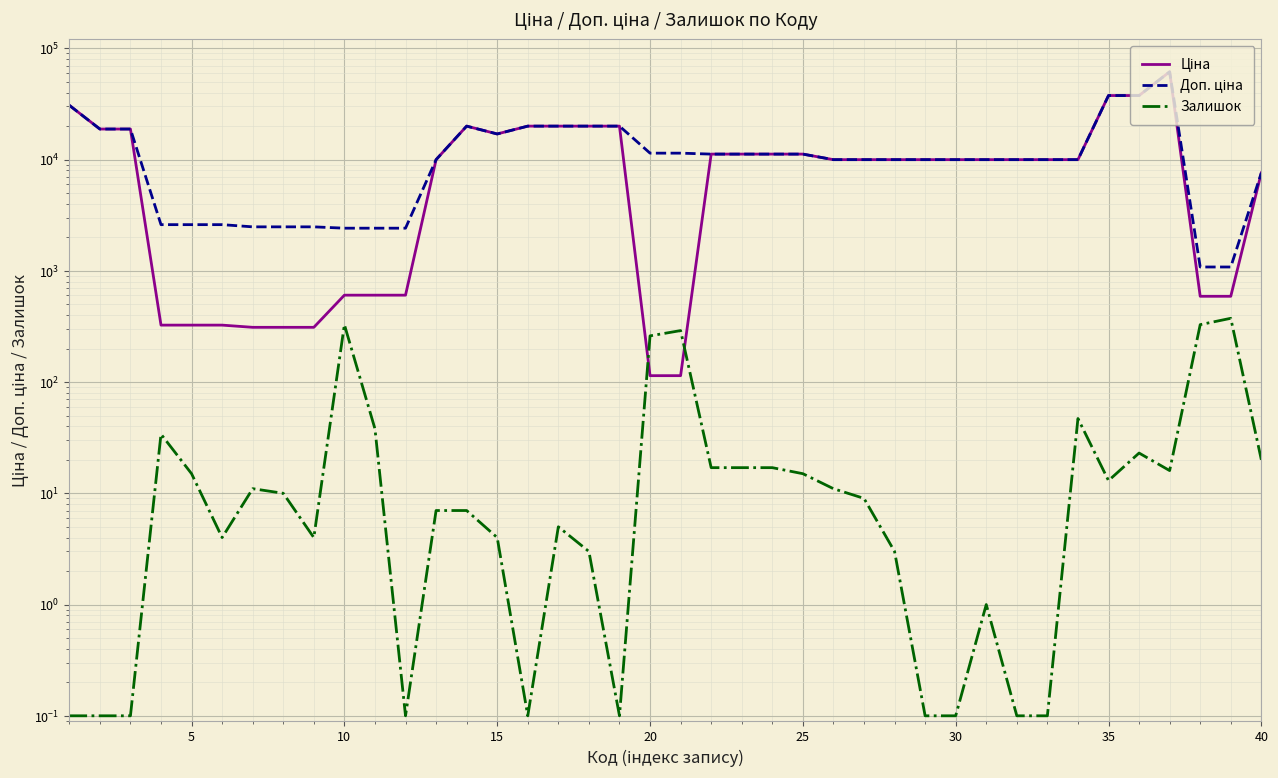

True or false: Залишок has more than 1 points higher than both neighbors.

True